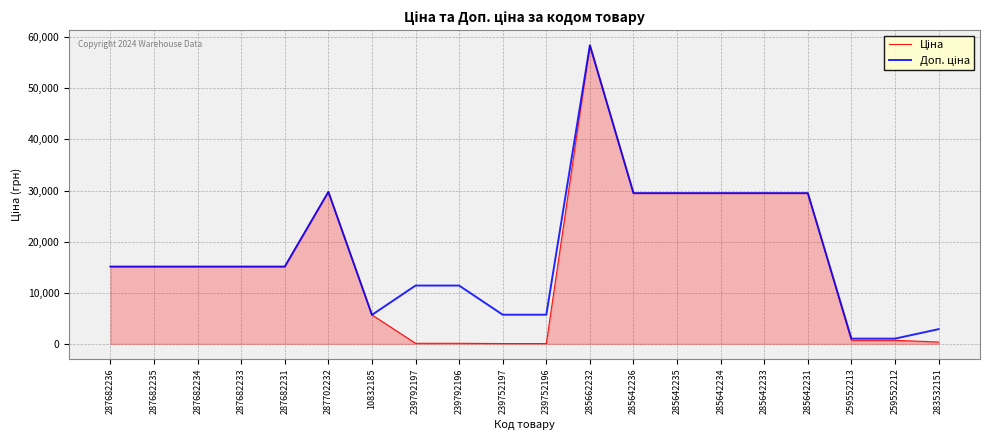

Which category has the highest value across all series?

285662232